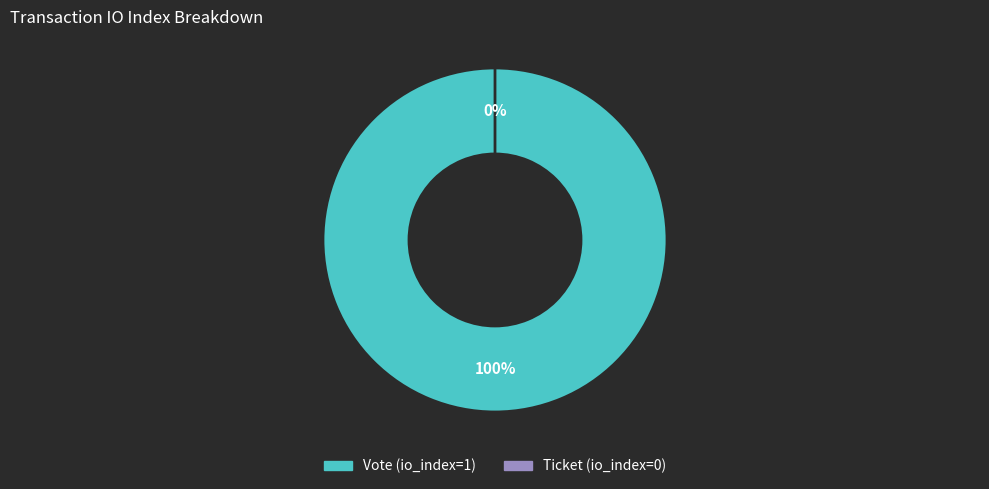

Which category has the smallest portion of the pie?

Ticket (io_index=0)